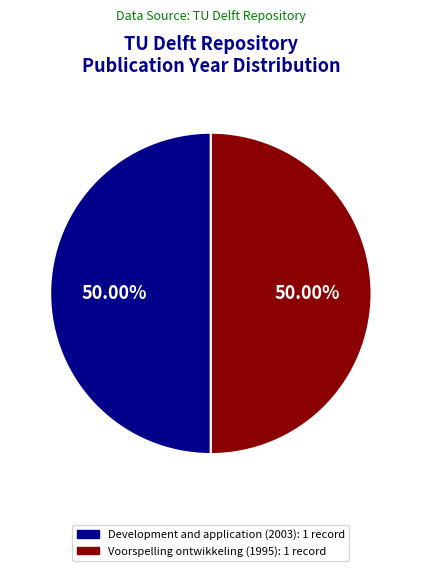

How many segments does this pie chart have?

2